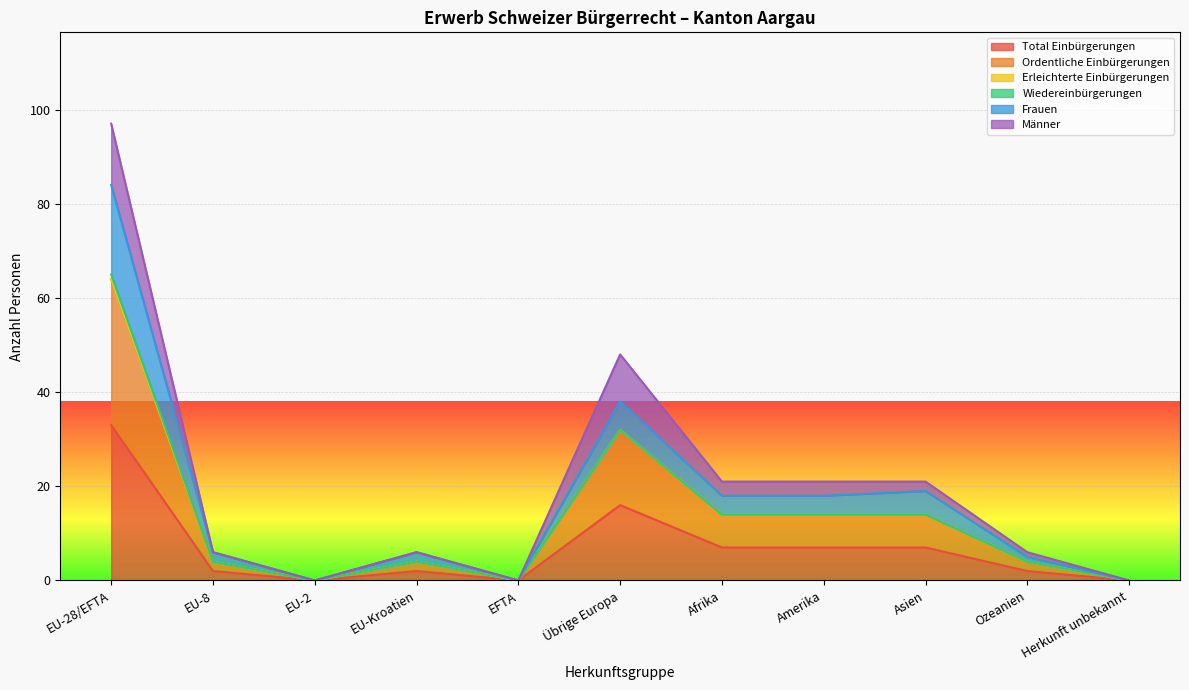

What is the label of the 8th point from the left?

Amerika